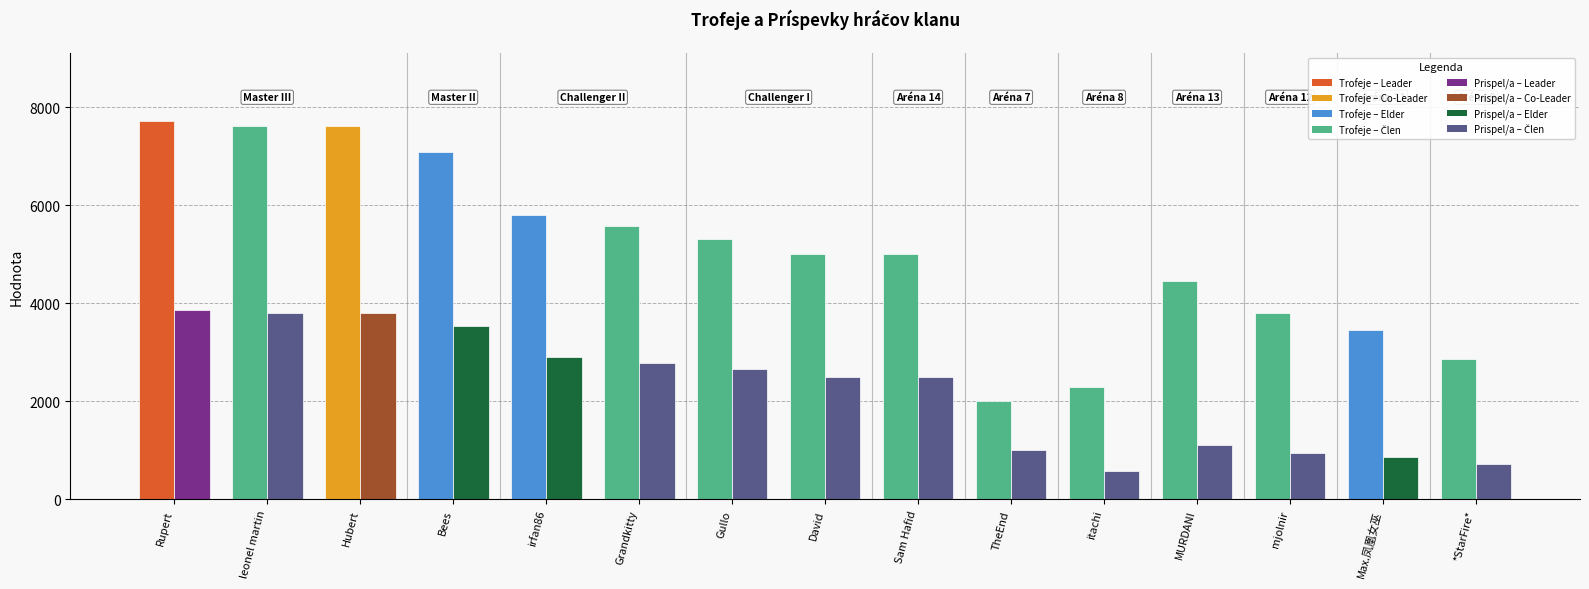

What is the spread (max minus min) of values at Sam Hafid?

2498